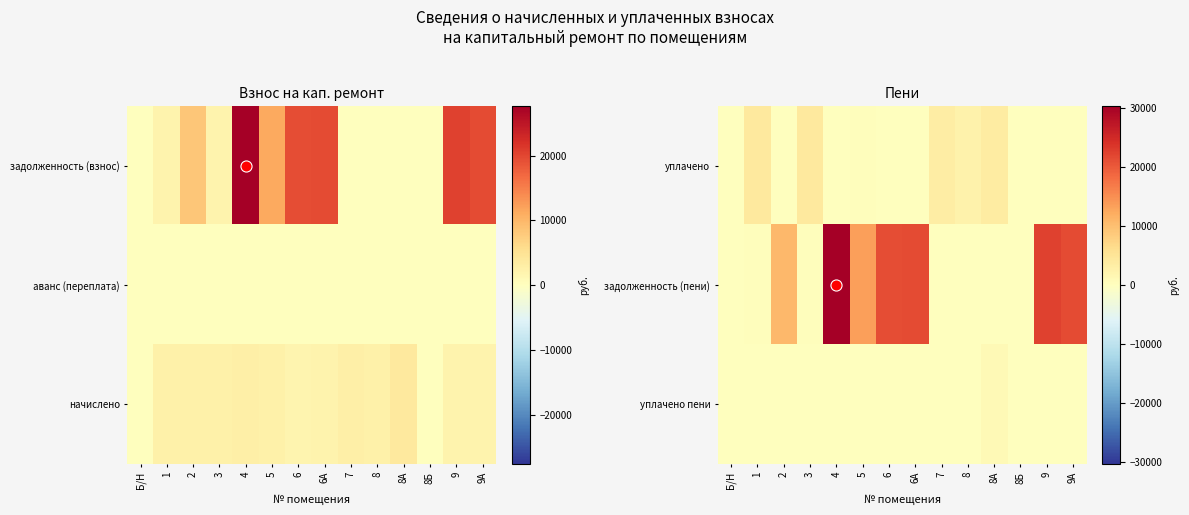

Which series changed the most between 1 and 6?

задолженность (пени)